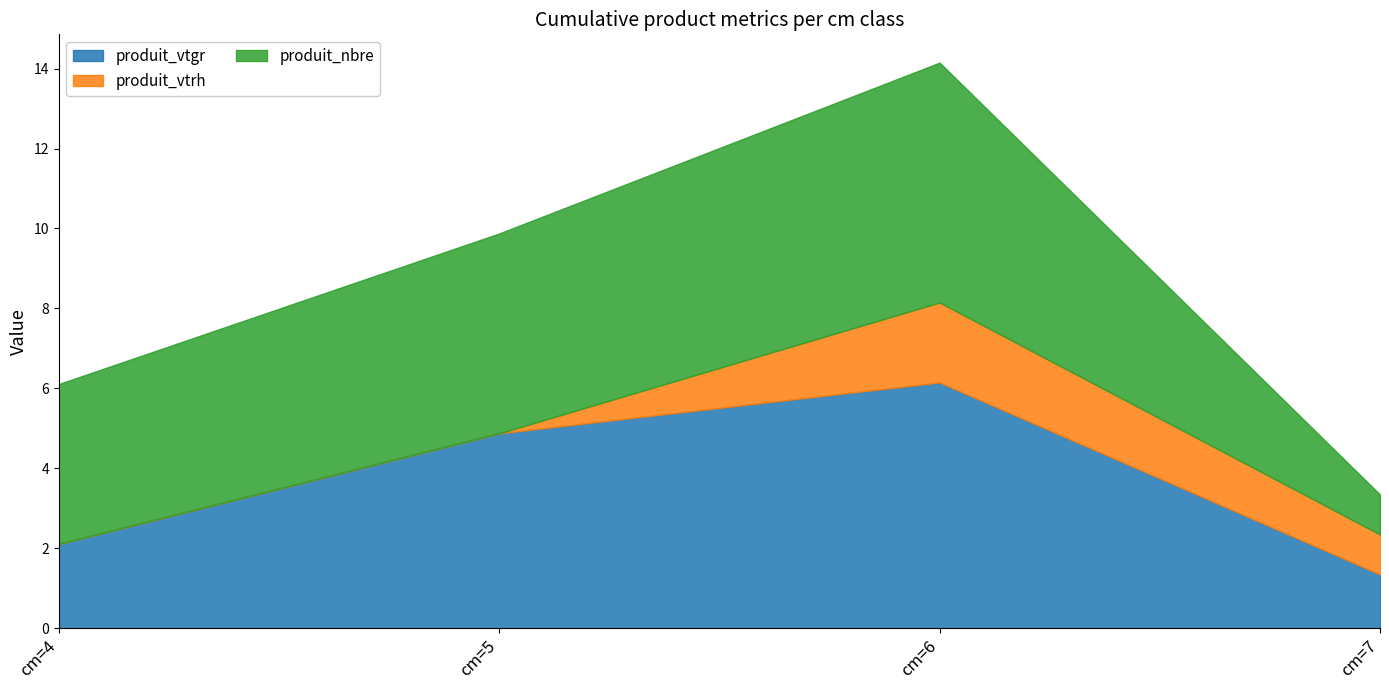

Which has a higher value, cm=5 or cm=6?

cm=6